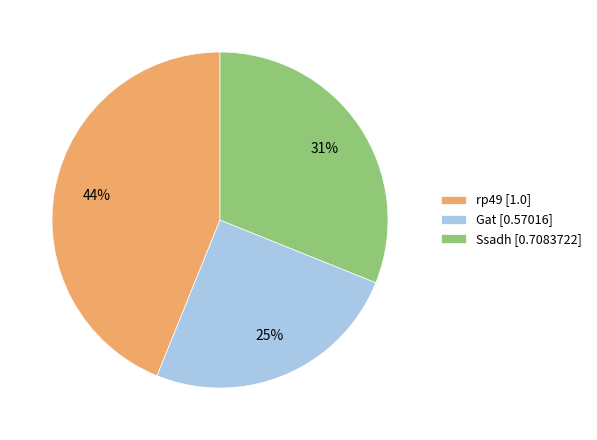

The rp49 slice represents 44% of the pie. True or false?

True